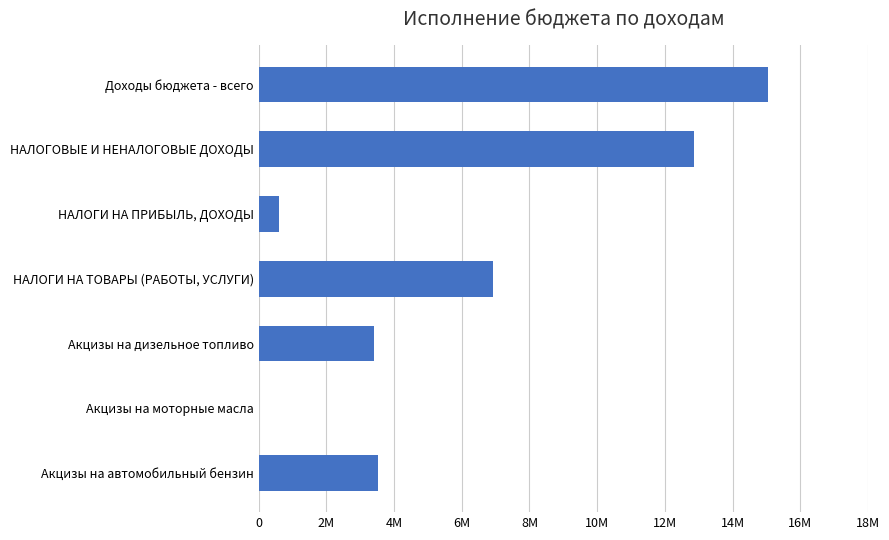

Are the bars horizontal?

Yes